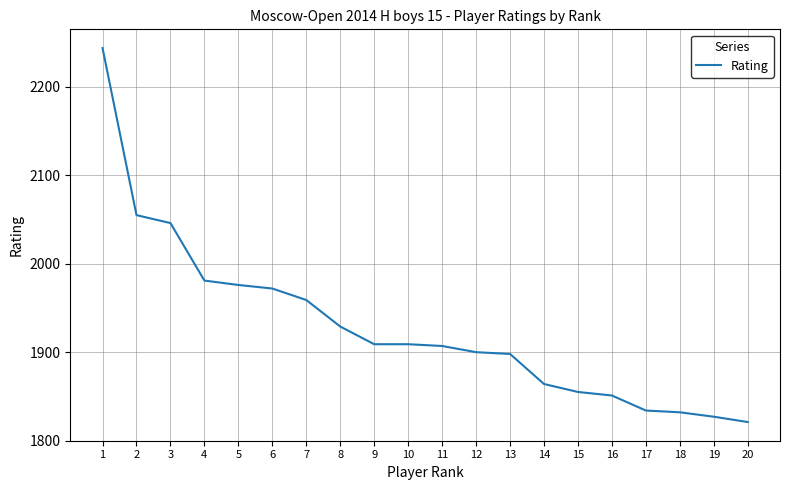

Where does the data first go above 1909?

1